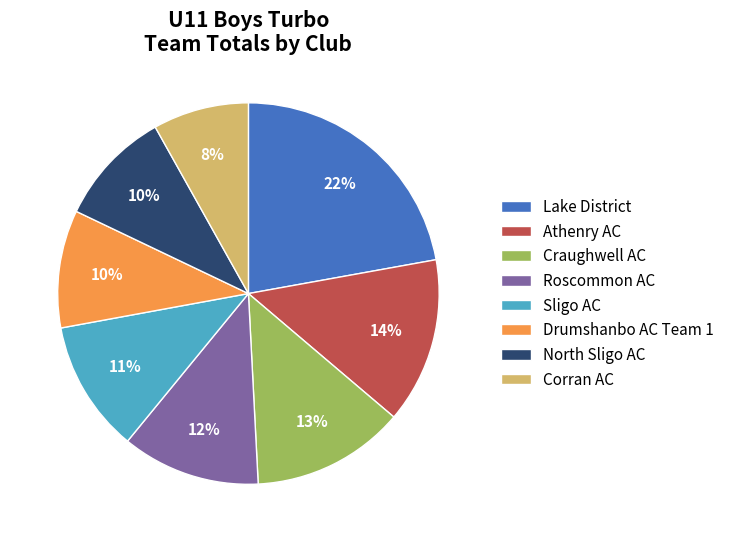

Which slice is the largest?

Lake District